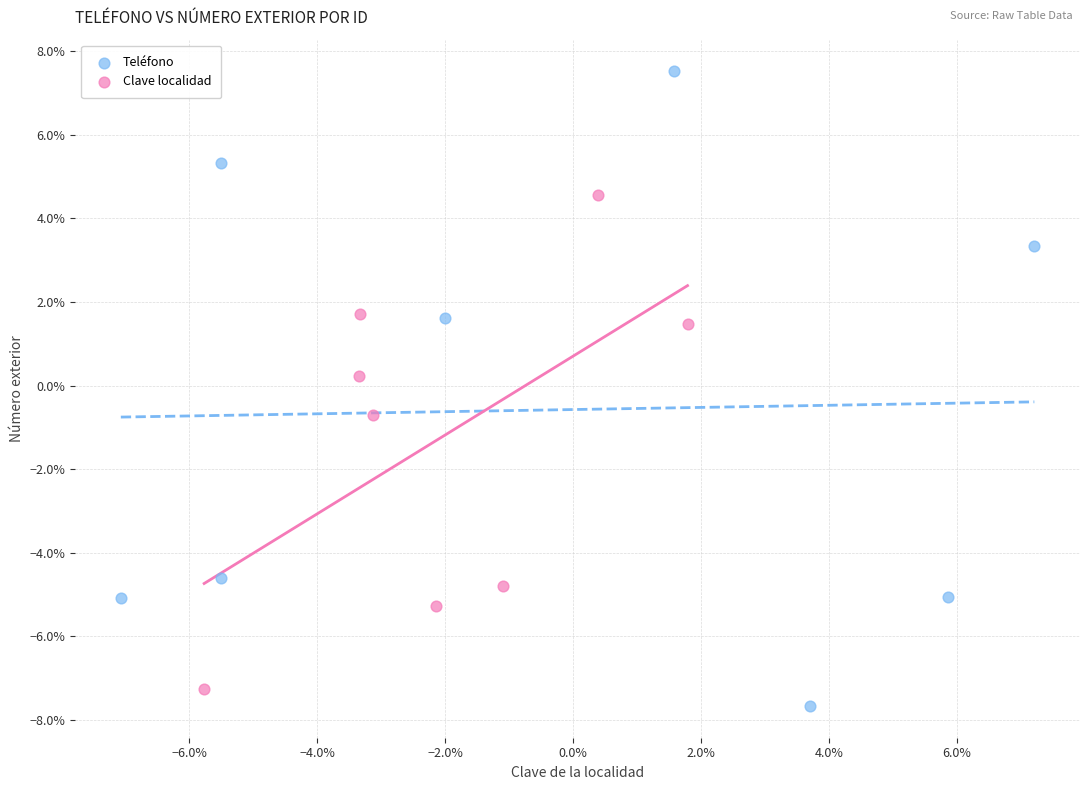

Which series reaches the minimum Y coordinate?

Teléfono